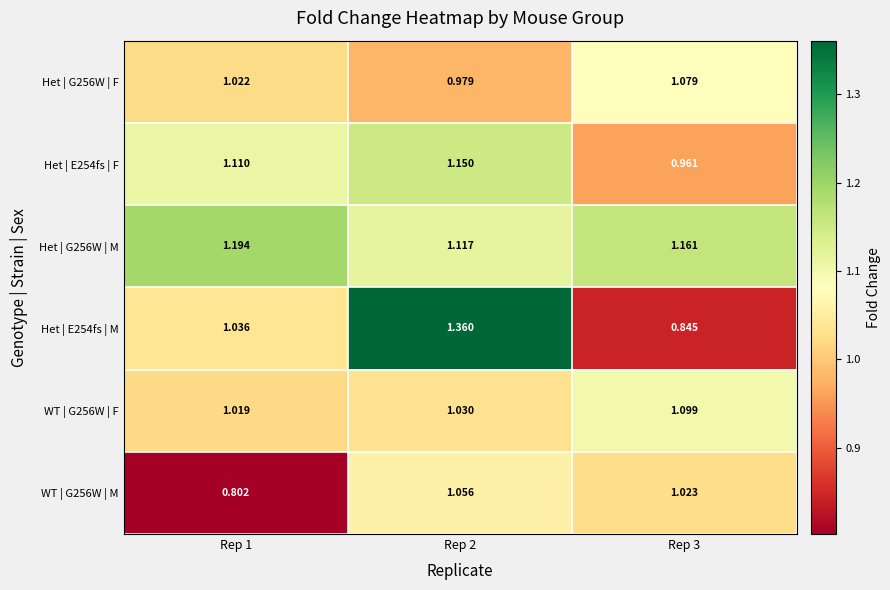

Is the value of Het | E254fs | M at Rep 2 greater than the value of WT | G256W | M at Rep 2?

Yes